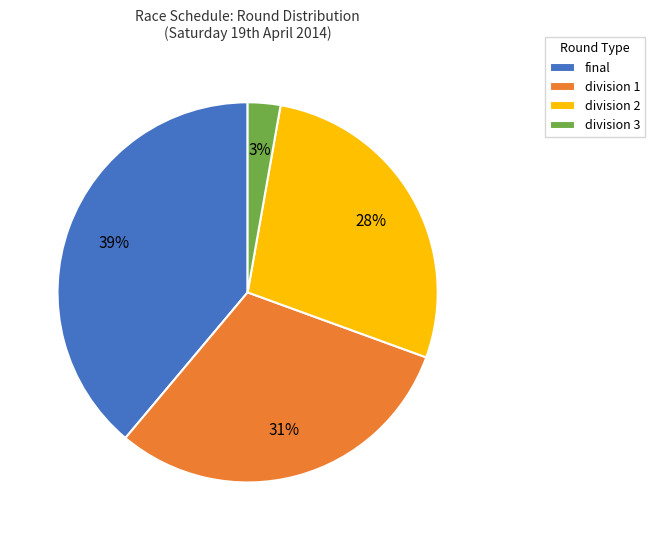

Combined, do division 2 and final account for over 50%?

Yes